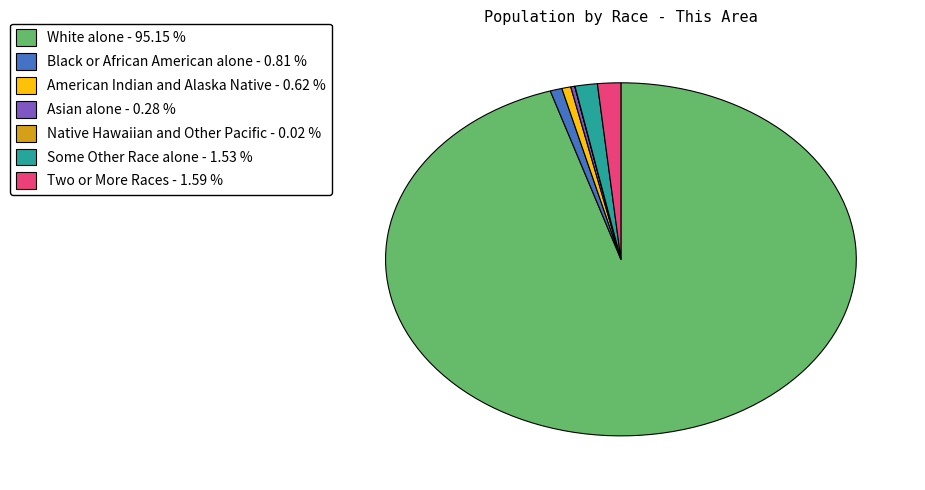

The Black or African American alone slice represents 1% of the pie. True or false?

True